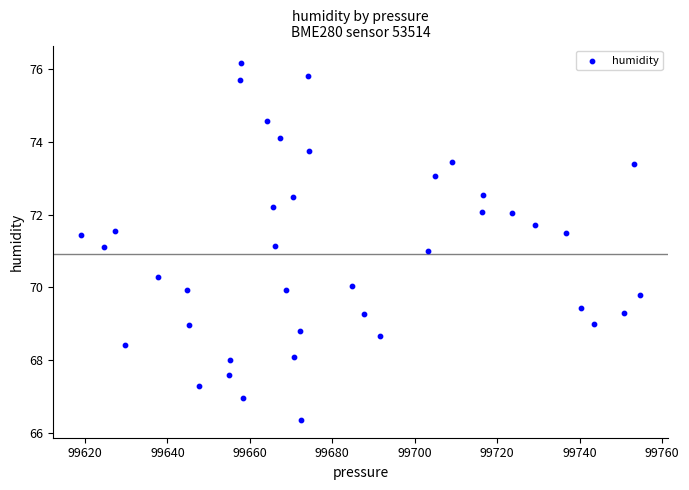

What is the range of Y values (max minus min)?

9.8